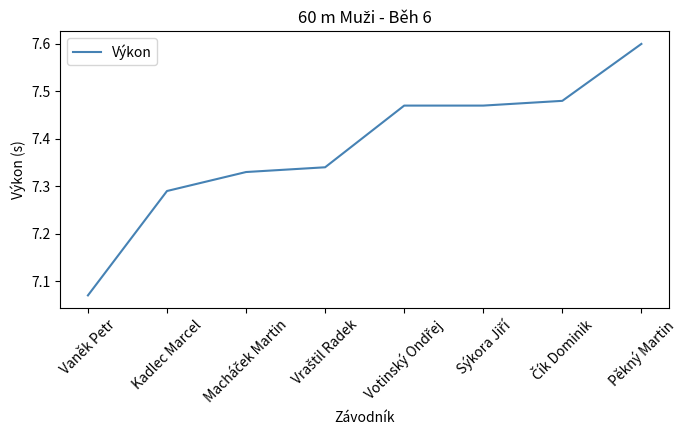

Which category has the highest value across all series?

Pěkný Martin